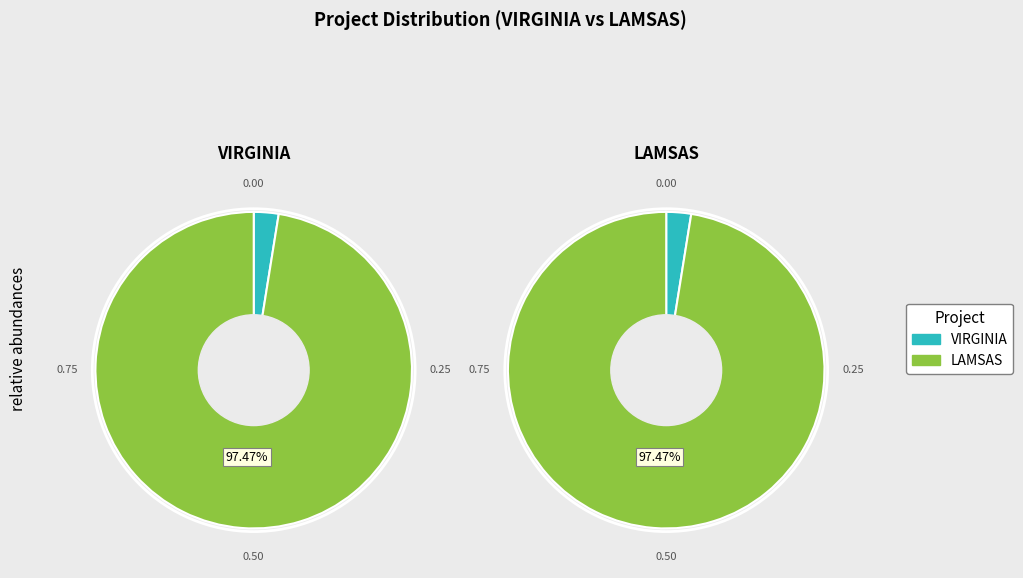

What percentage is the LAMSAS slice, to the nearest percent?

97%